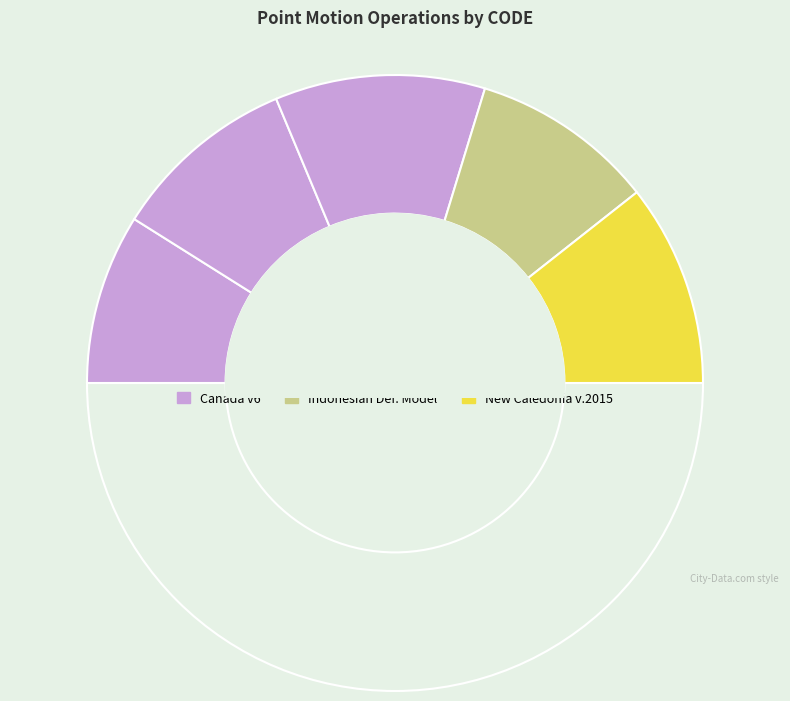

How many slices are in this pie chart?

6